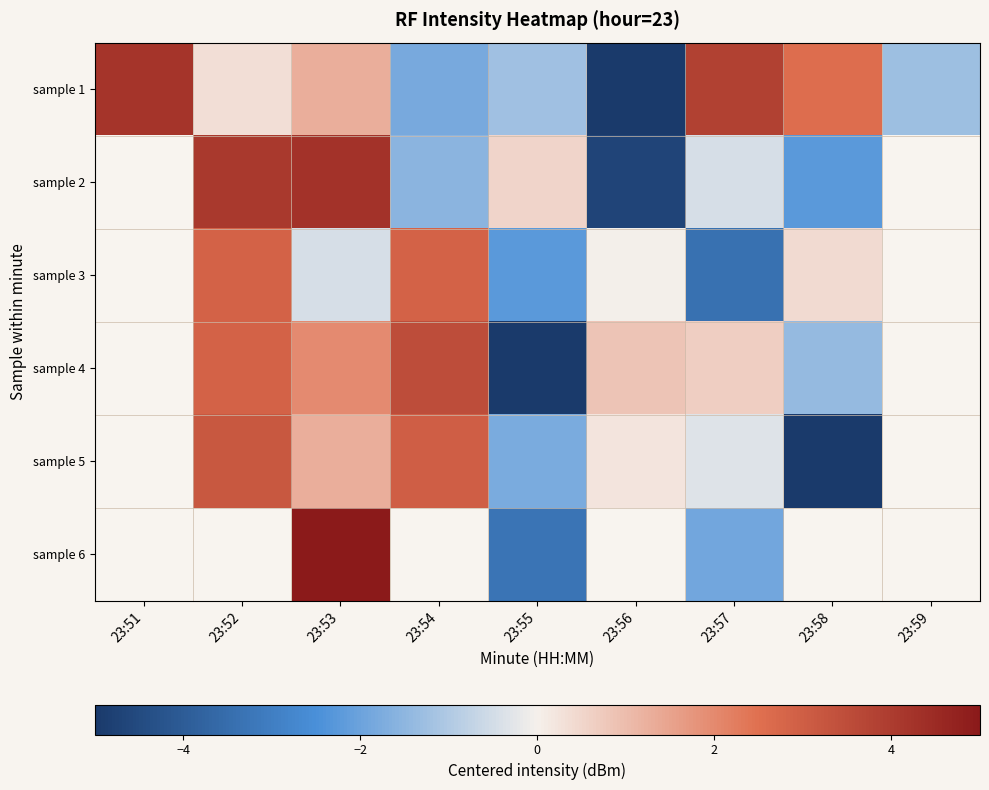

What is the difference between the highest and lowest values at 23:53?

5.6